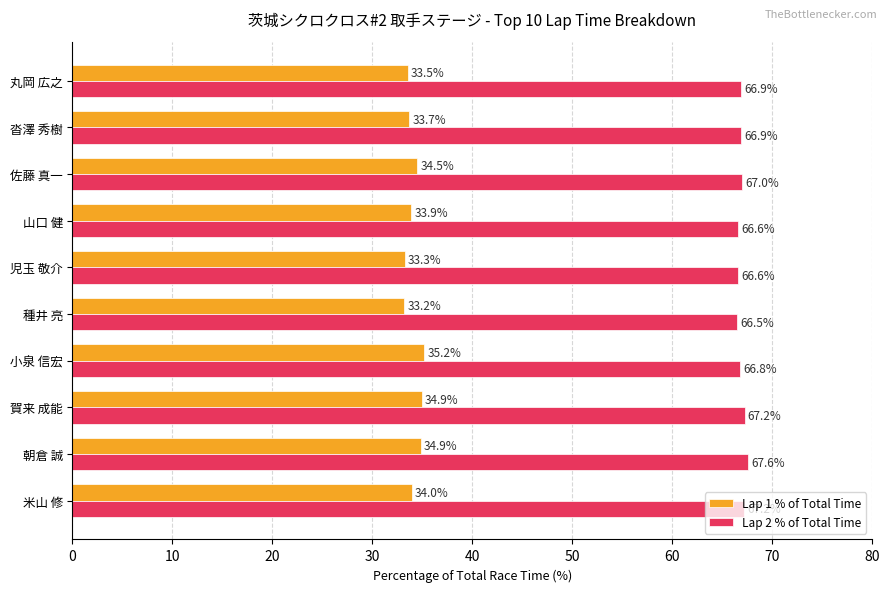

Rank the series by their average value, from highest to lowest.

Lap 2 % of Total Time, Lap 1 % of Total Time